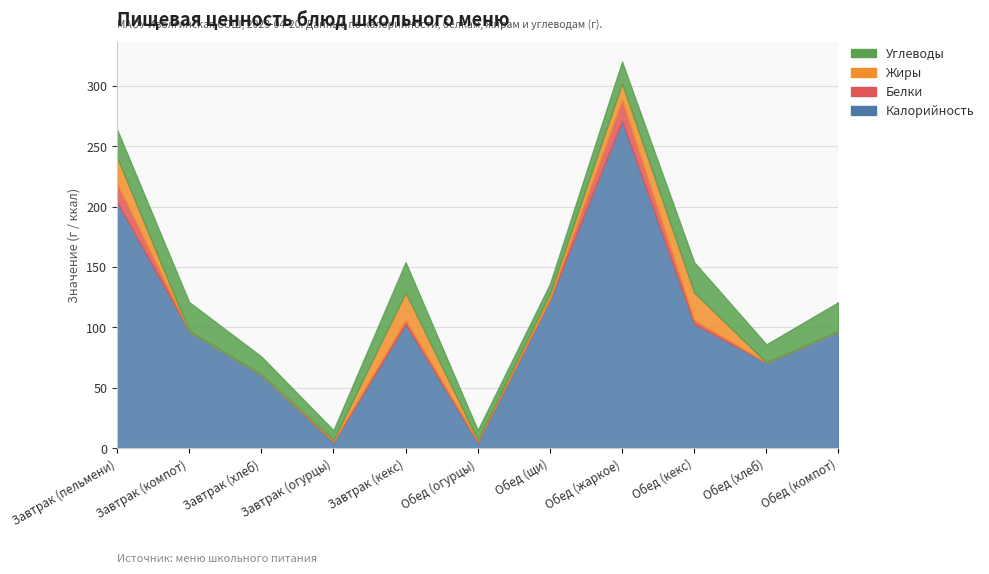

Is it true that Белки equals 1 at Обед (кекс)?

False